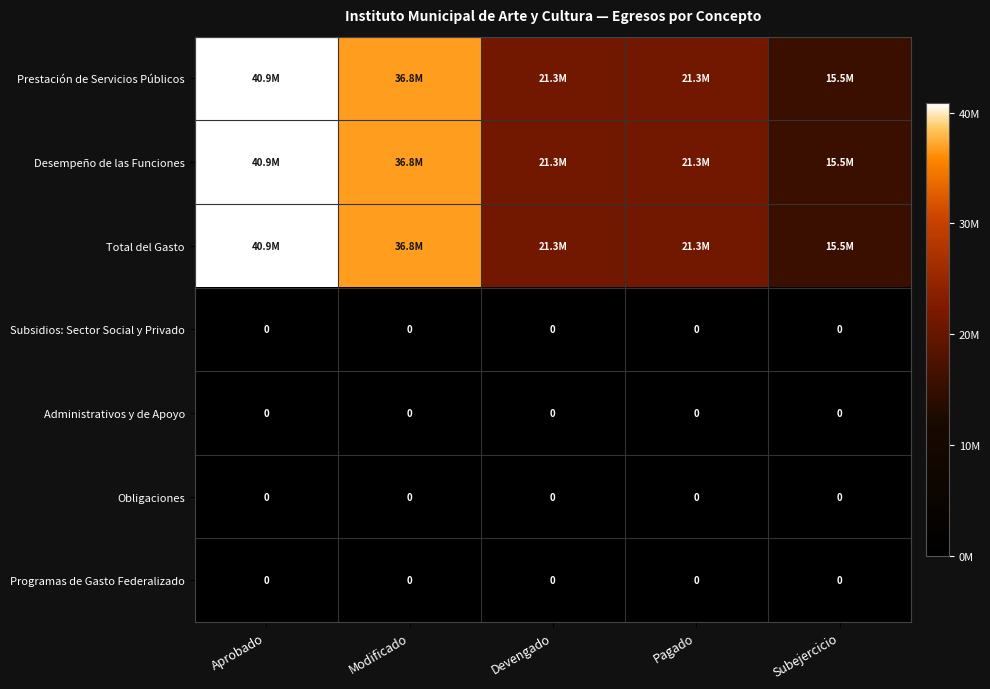

Which series has the largest total across all categories?

Prestación de Servicios Públicos